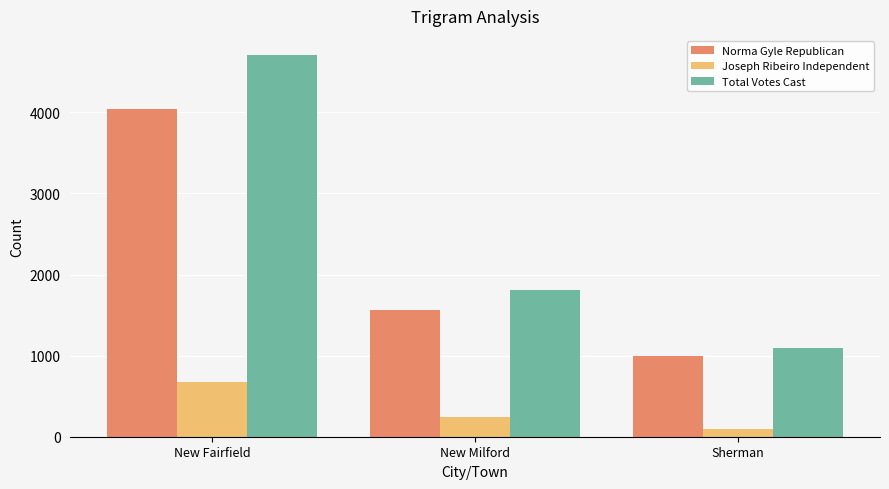

Which series has the largest total across all categories?

Total Votes Cast